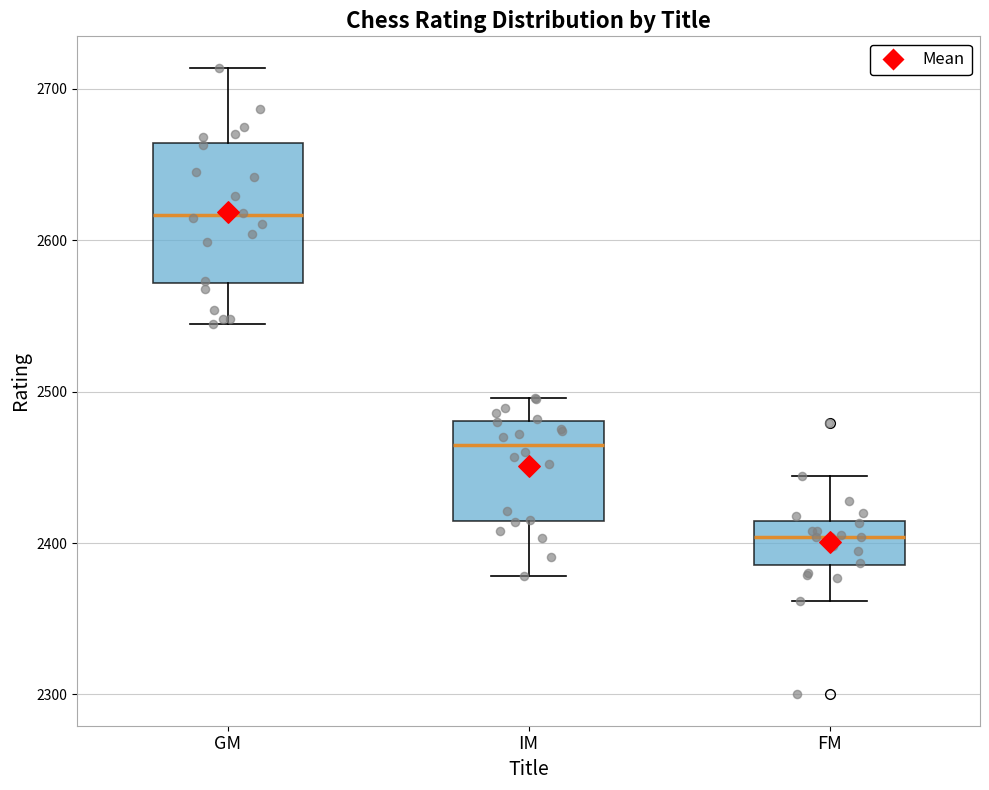

Comparing the boxes themselves (not the whiskers), which one is the tallest?

GM